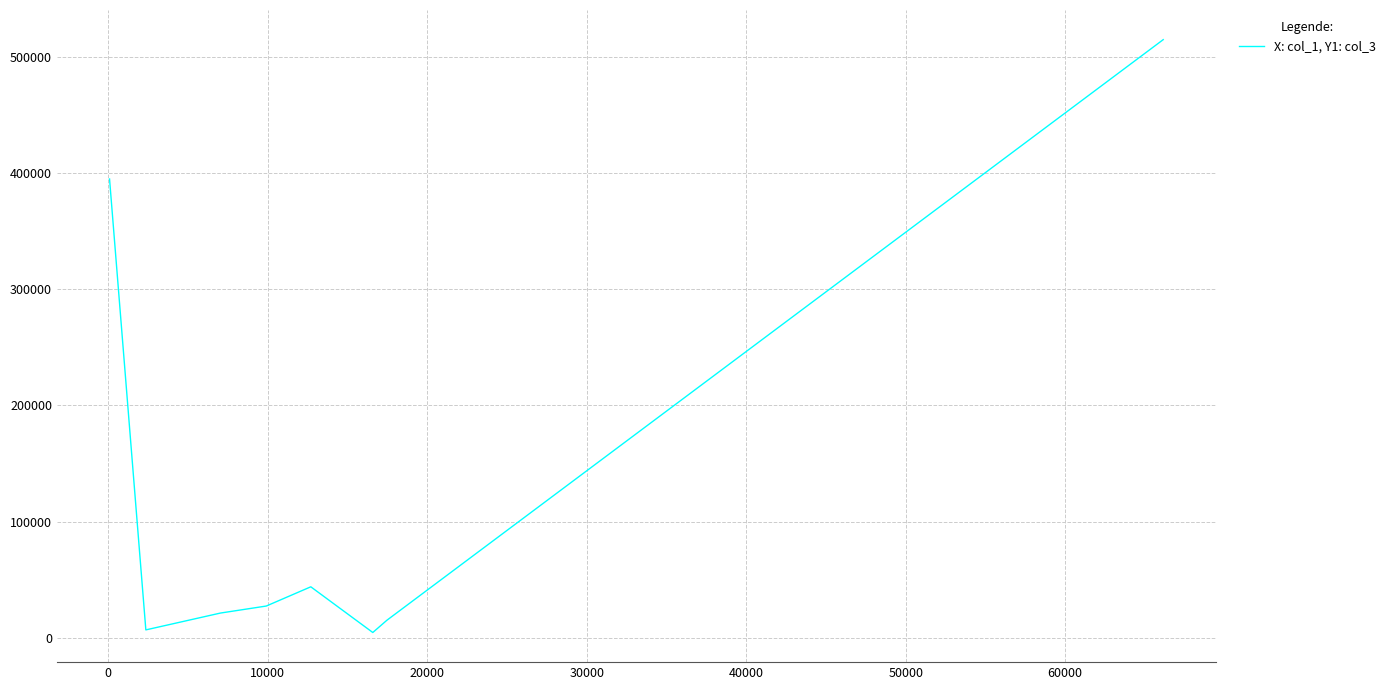

Count the number of data series in this chart.

1